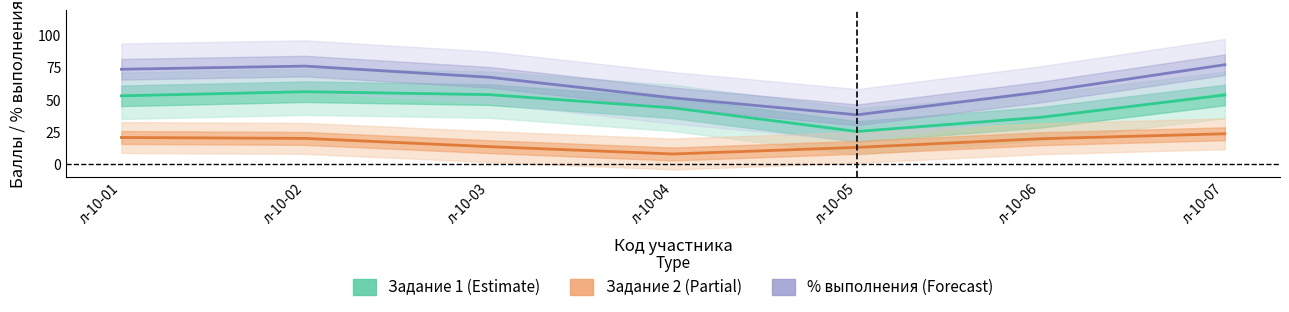

In % выполнения (Forecast), how many points are higher than both neighbors (excluding endpoints)?

1